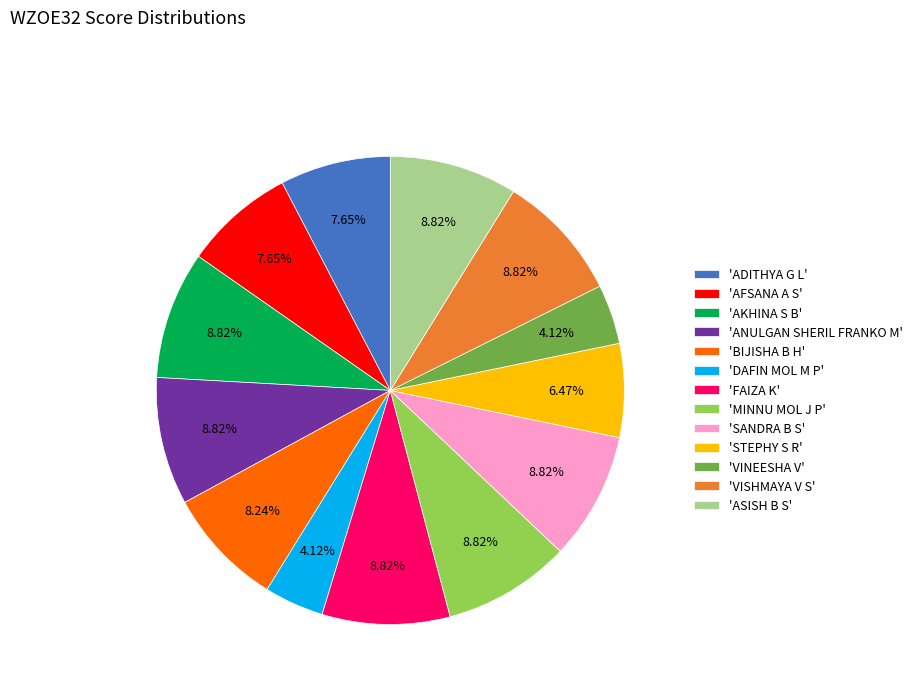

Is there any slice that represents more than half of the pie?

No